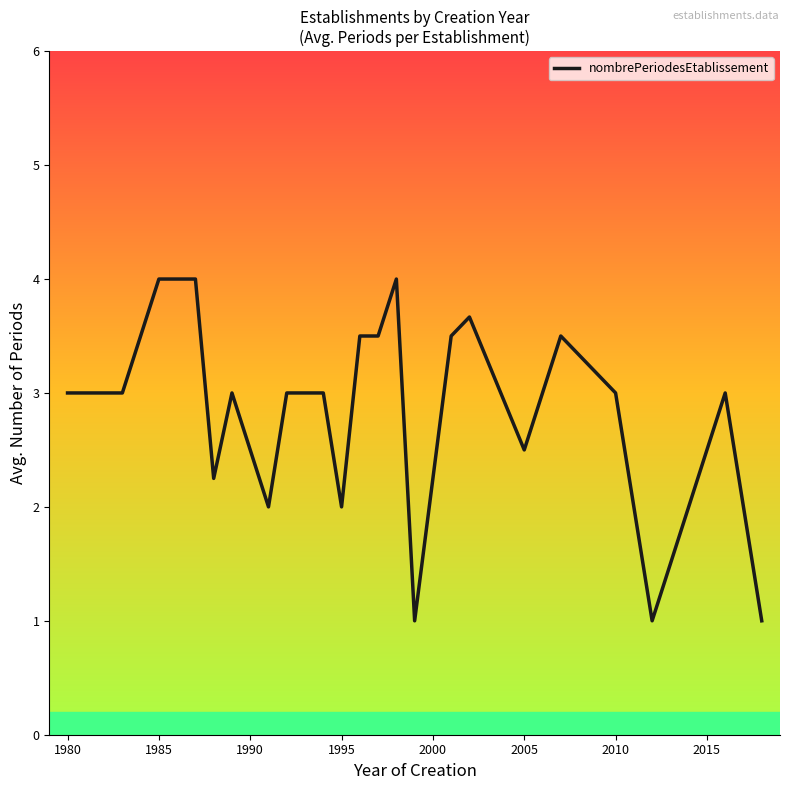

What is the smallest value displayed?

1.0